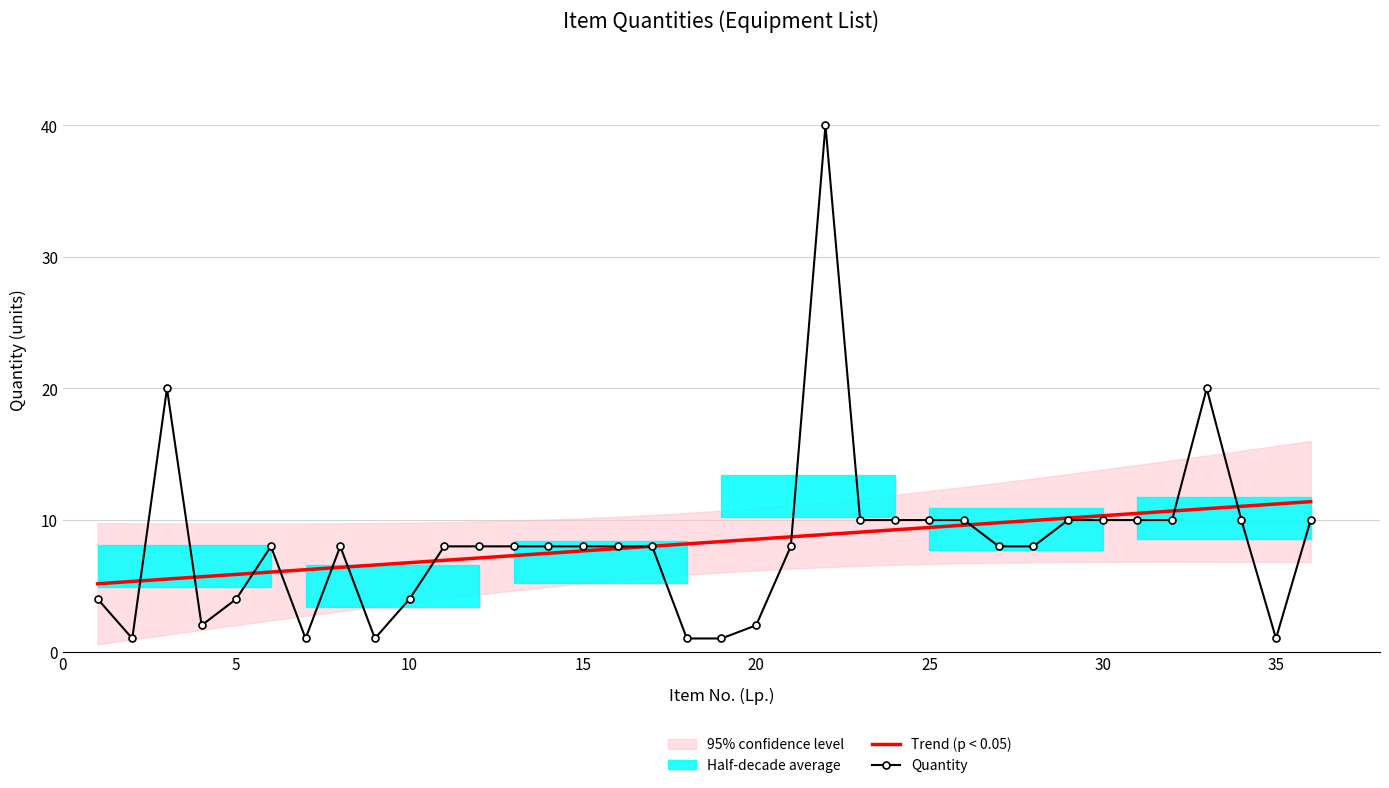

True or false: Quantity has more than 0 points higher than both neighbors.

True